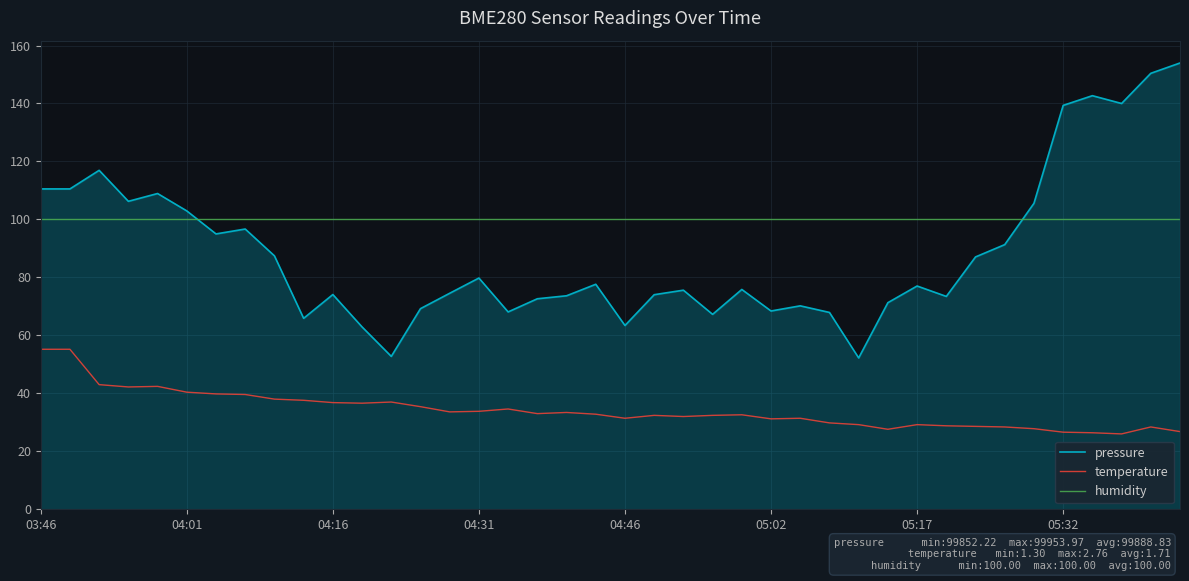

True or false: humidity and temperature cross at least once.

False